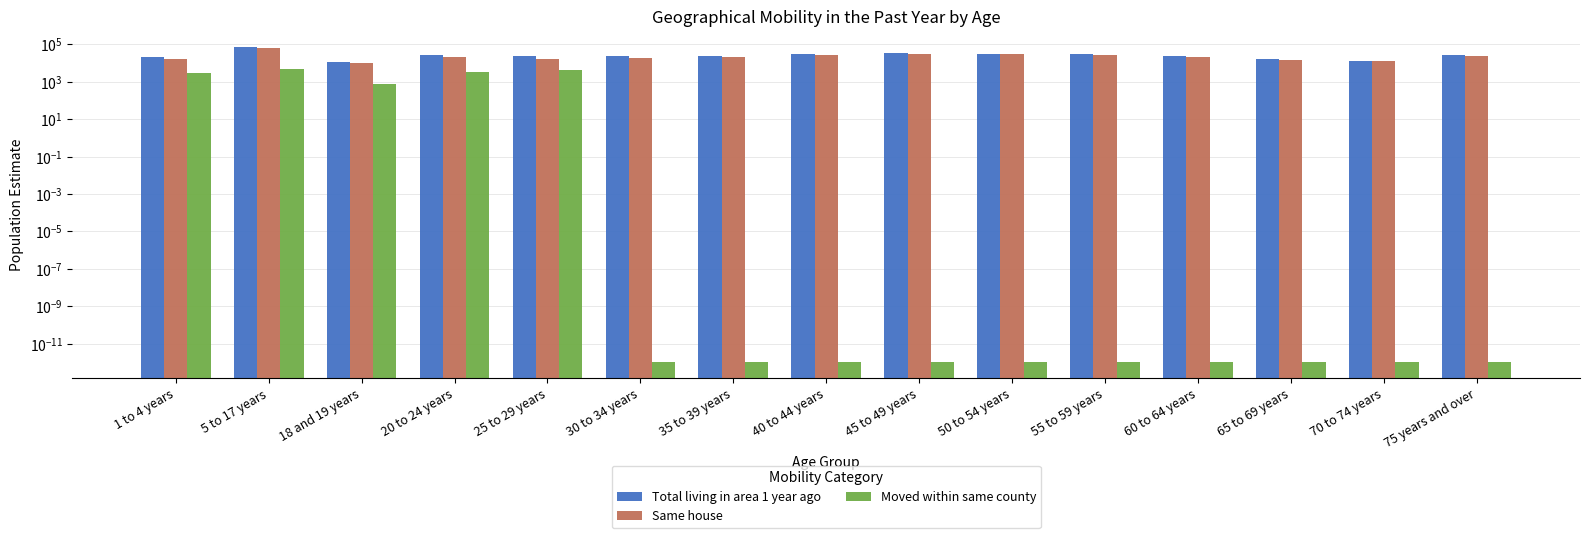

Reading left to right, what are all the values shown in this chart?

Total living in area 1 year ago: 1 to 4 years=20337.0	5 to 17 years=74749.0	18 and 19 years=11832.0	20 to 24 years=27335.0	25 to 29 years=23075.0	30 to 34 years=24308.0	35 to 39 years=25053.0	40 to 44 years=32464.0	45 to 49 years=32977.0	50 to 54 years=32121.0	55 to 59 years=29637.0	60 to 64 years=24169.0	65 to 69 years=16058.0	70 to 74 years=13660.0	75 years and over=27701.0
Same house: 1 to 4 years=16215.0	5 to 17 years=64932.0	18 and 19 years=9787.0	20 to 24 years=21150.0	25 to 29 years=16974.0	30 to 34 years=19948.0	35 to 39 years=21910.0	40 to 44 years=28336.0	45 to 49 years=29570.0	50 to 54 years=29574.0	55 to 59 years=26095.0	60 to 64 years=21831.0	65 to 69 years=15124.0	70 to 74 years=12565.0	75 years and over=25729.0
Moved within same county: 1 to 4 years=3095.0	5 to 17 years=4833.0	18 and 19 years=745.0	20 to 24 years=3470.0	25 to 29 years=4090.0	30 to 34 years=0.0	35 to 39 years=0.0	40 to 44 years=0.0	45 to 49 years=0.0	50 to 54 years=0.0	55 to 59 years=0.0	60 to 64 years=0.0	65 to 69 years=0.0	70 to 74 years=0.0	75 years and over=0.0